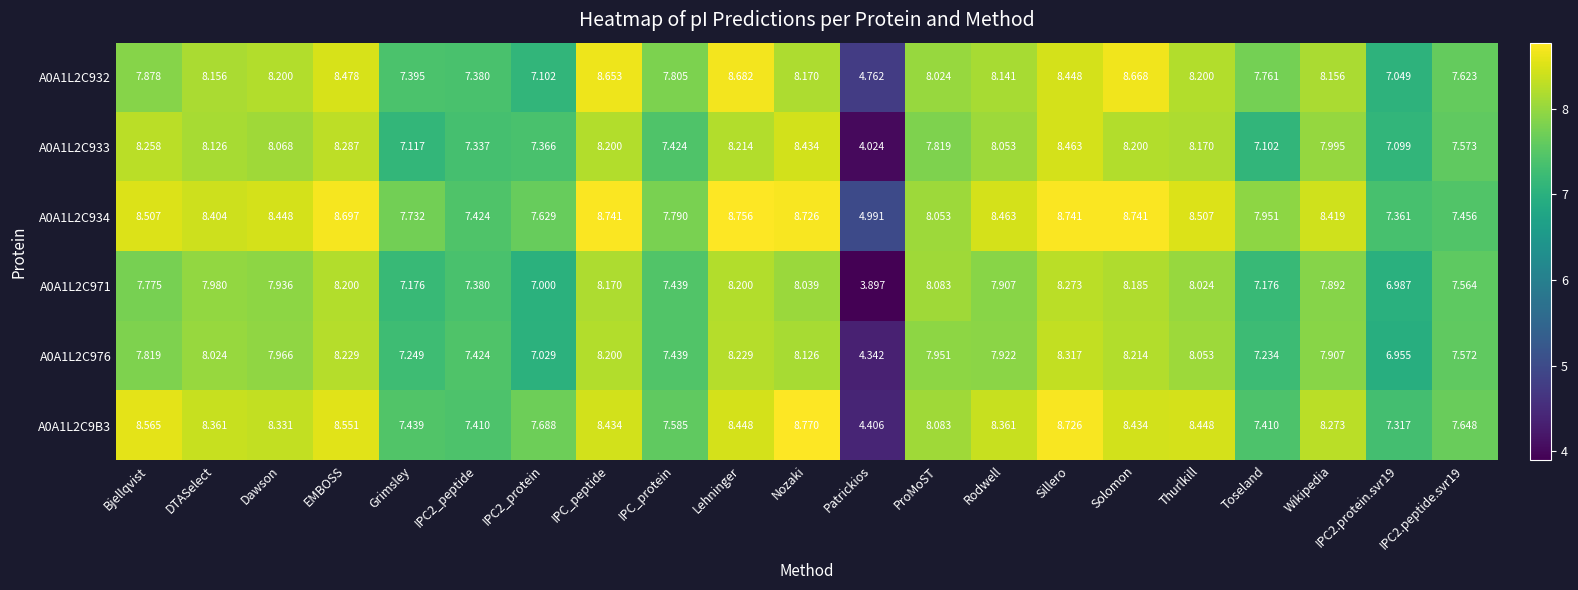

Which series has the widest spread of values?

A0A1L2C933